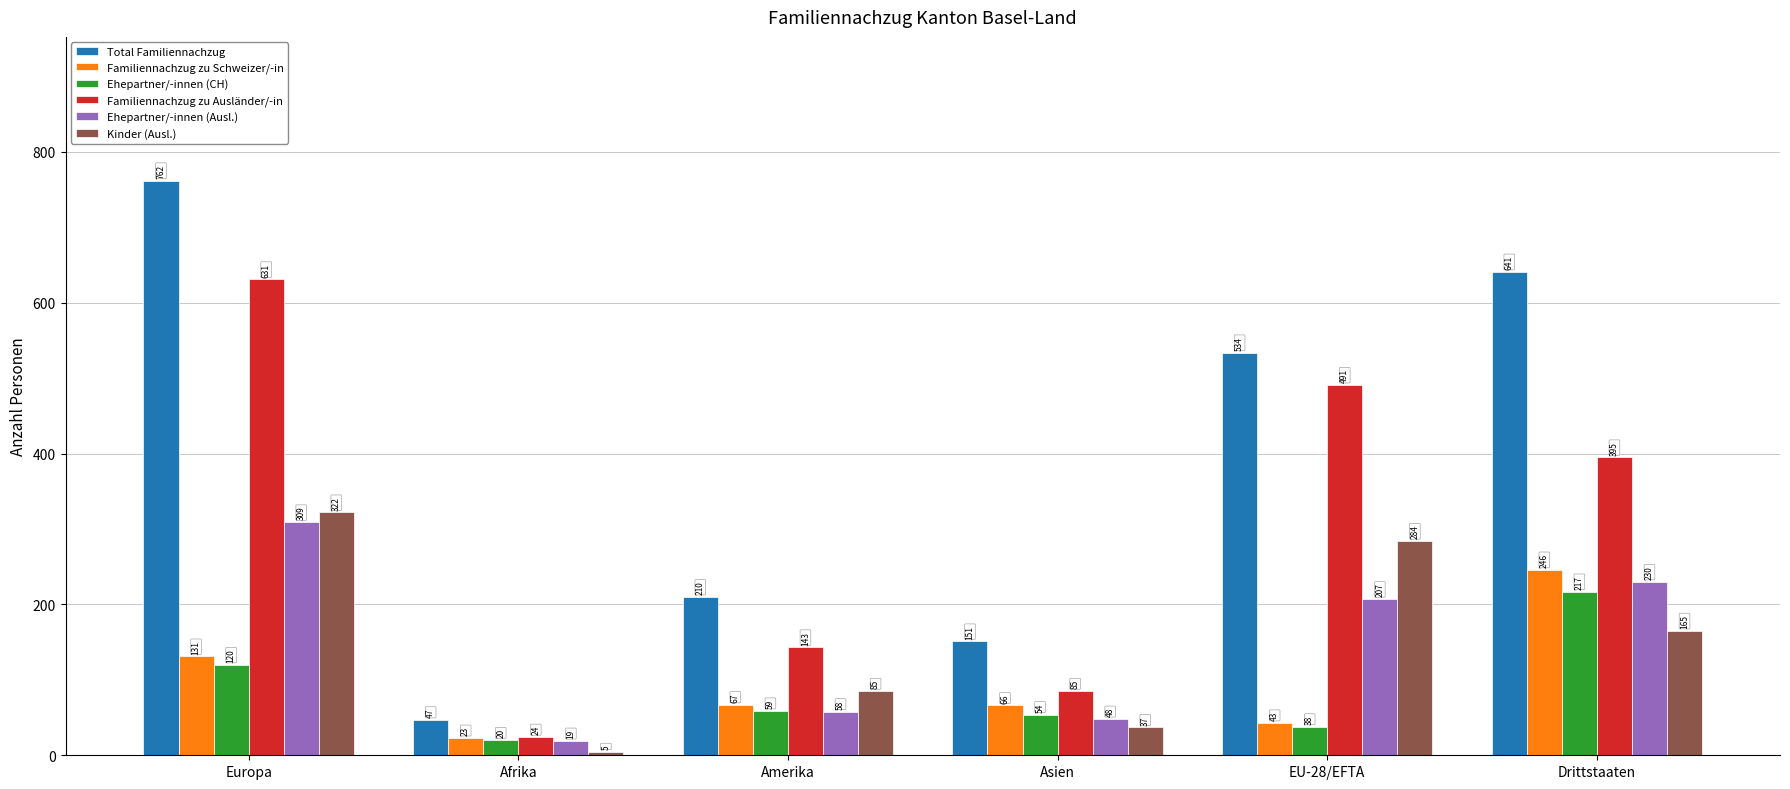

The value of Familiennachzug zu Schweizer/-in at Amerika is 67. True or false?

True